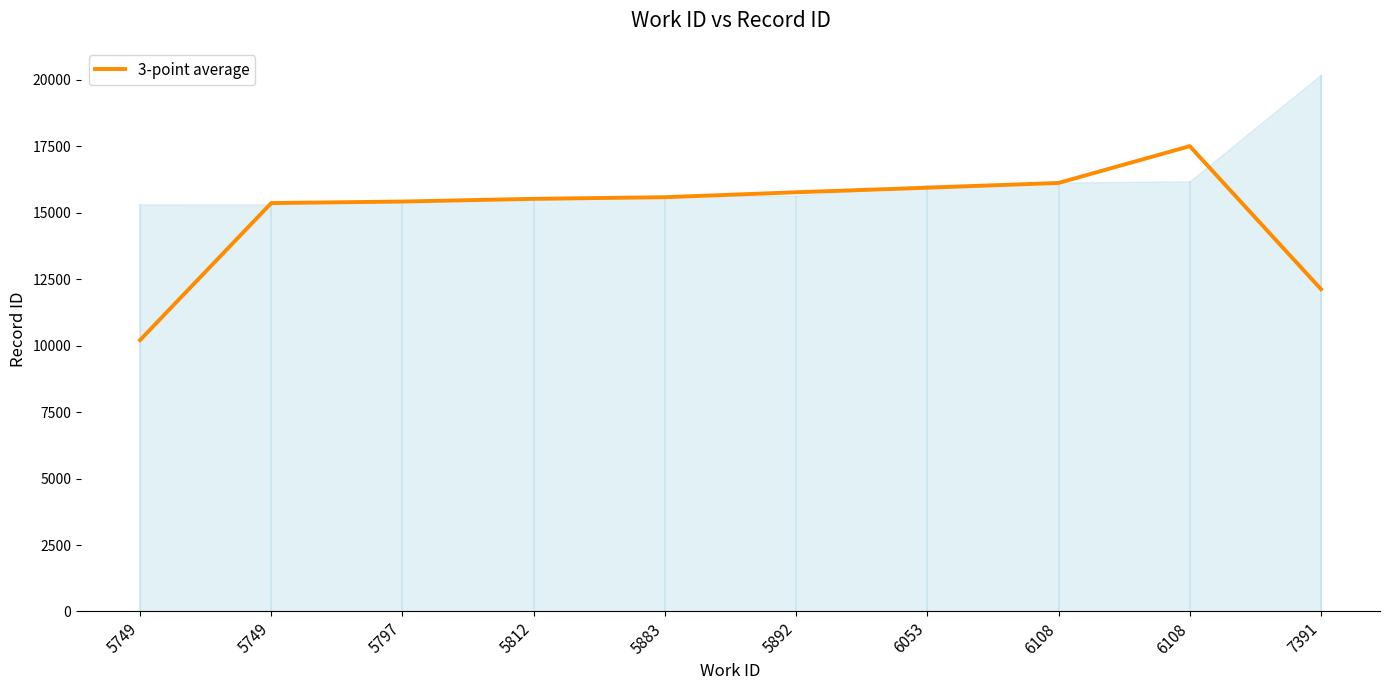

What is the value of the 2nd point from the left?

10211.7